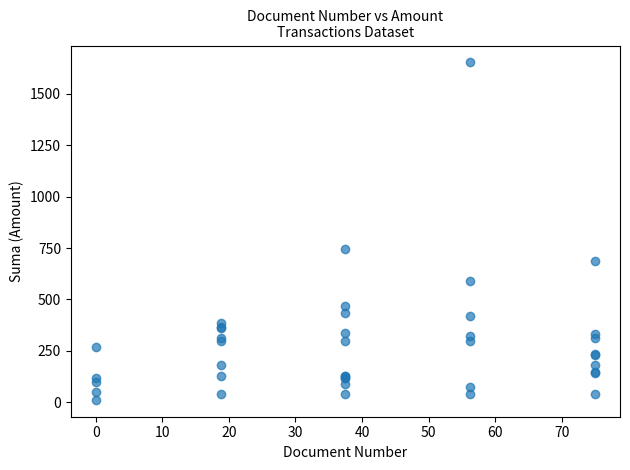

What Y value in the scatter plot is closest to 832?

747.7